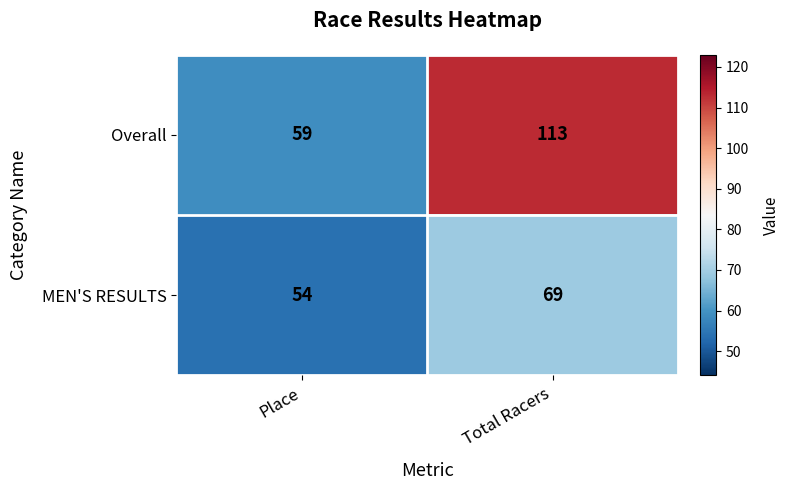

Which series has the largest total across all categories?

Overall